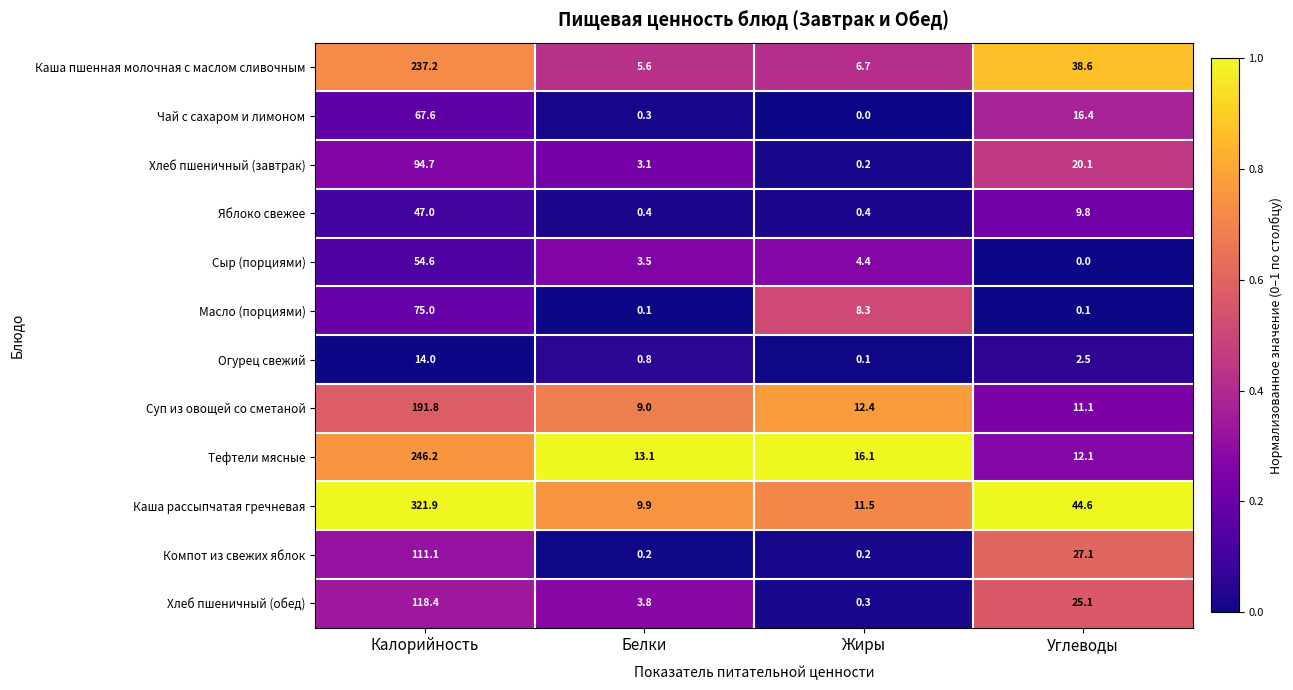

Which series has the widest spread of values?

Каша рассыпчатая гречневая